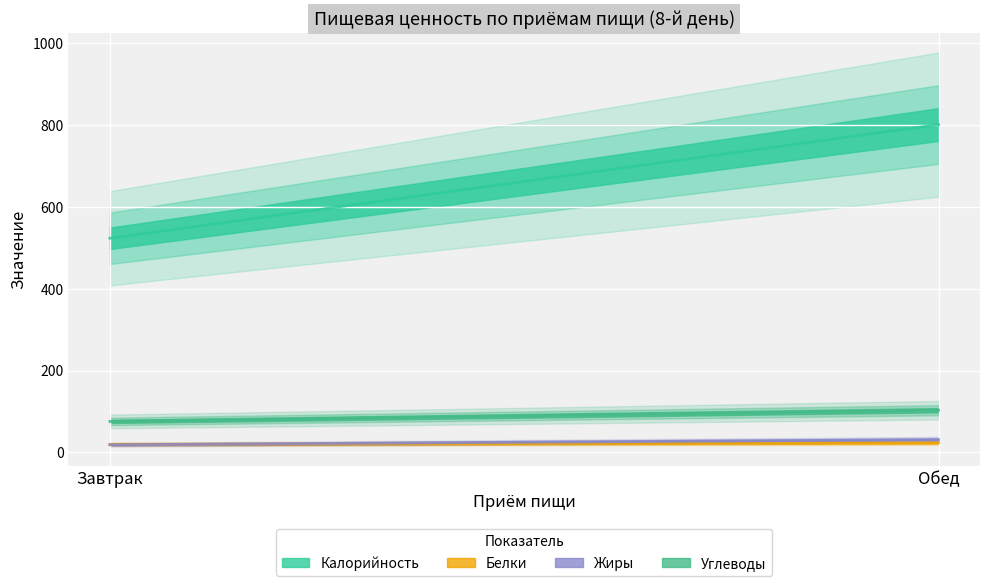

What are all the series names shown in the legend?

Калорийность, Белки, Жиры, Углеводы